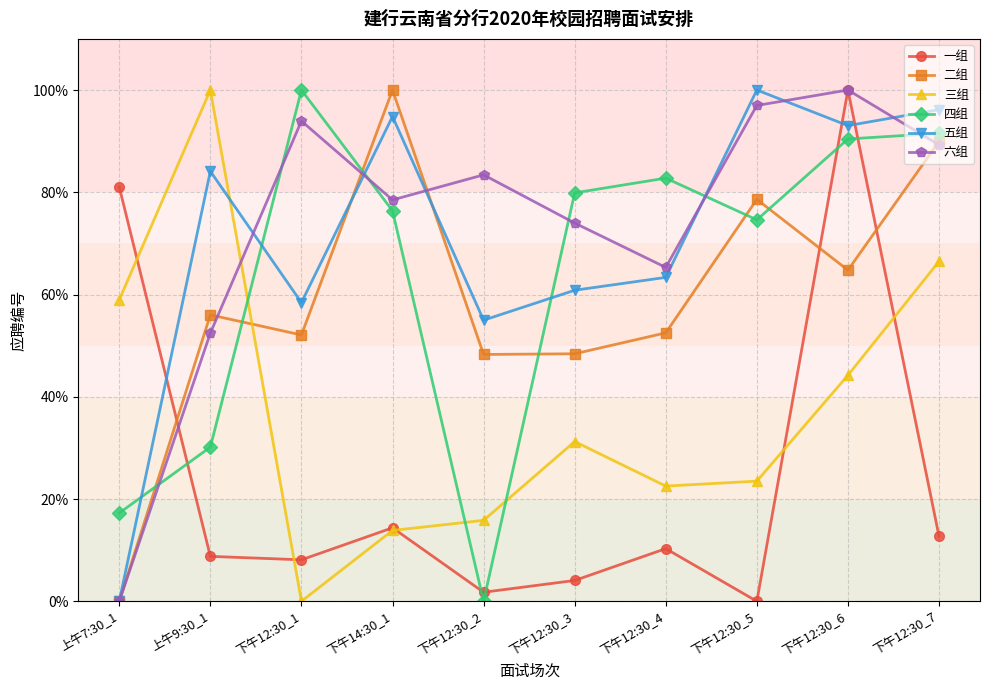

Is this an area chart (filled region under the line)?

No